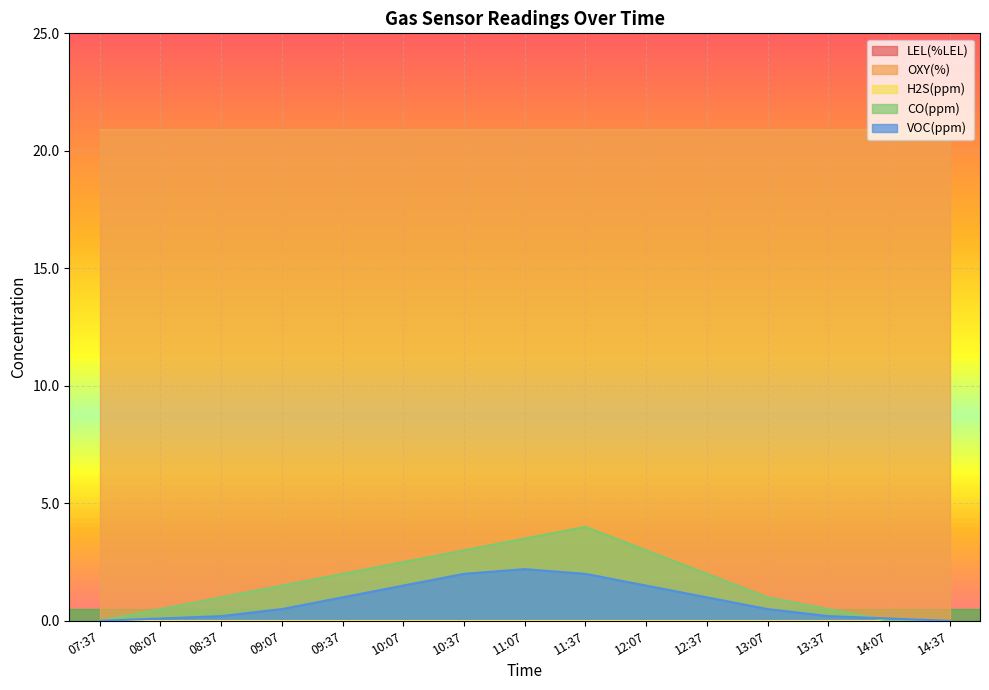

Which series has the widest spread of values?

CO(ppm)